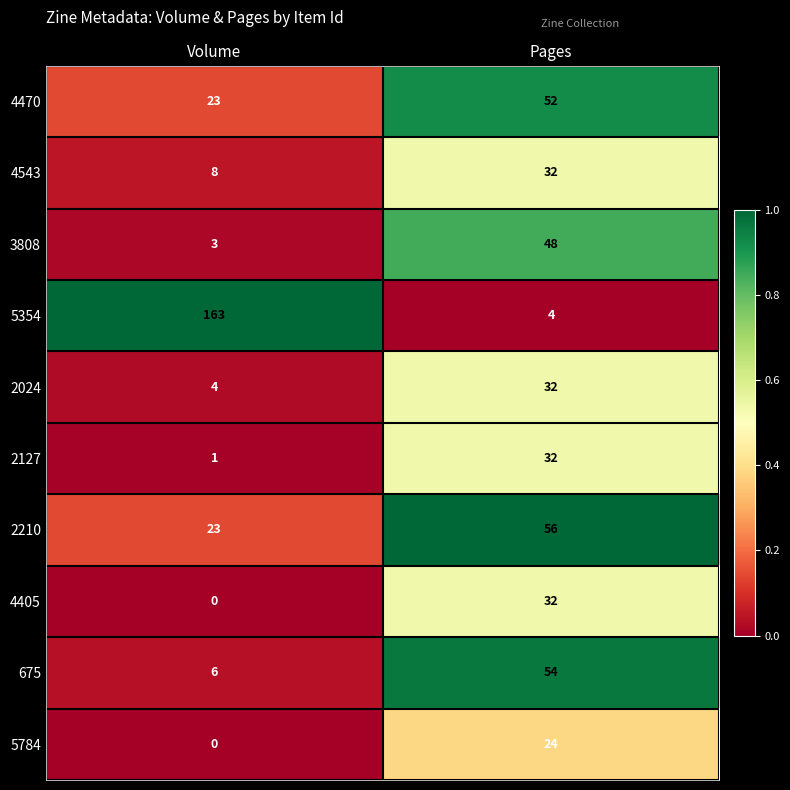

Where is 5354 nearest to the value 83?

Pages